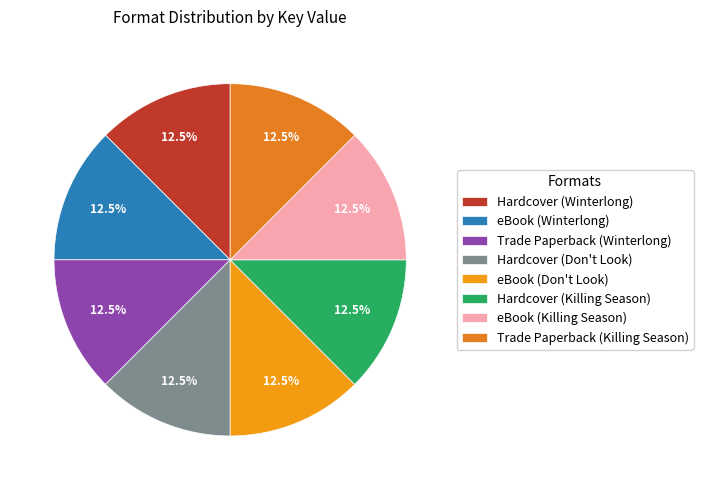

To the nearest percent, what is the combined percentage of eBook (Winterlong) and Trade Paperback (Winterlong)?

25%